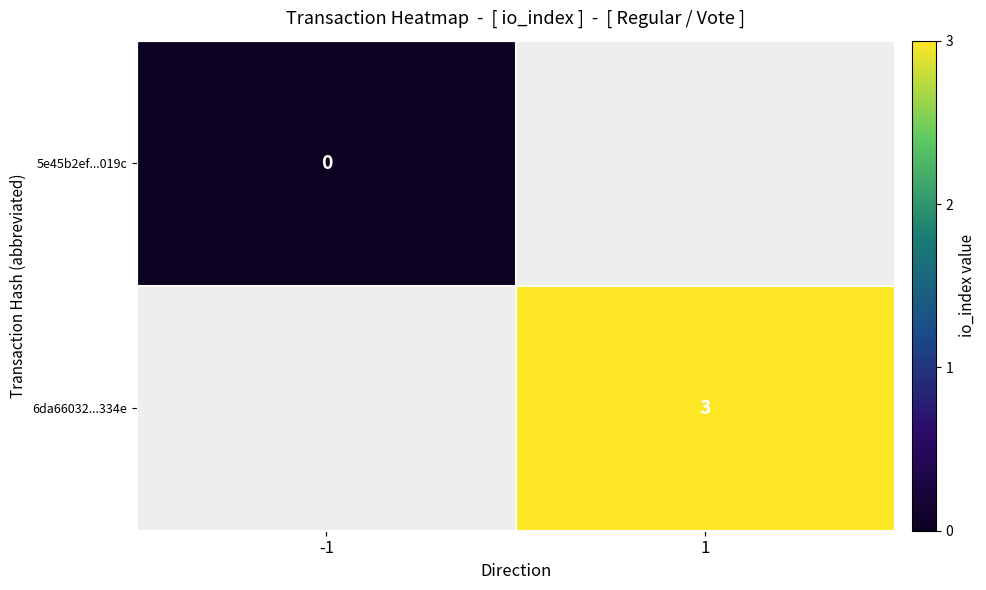

Count the number of data series in this chart.

2